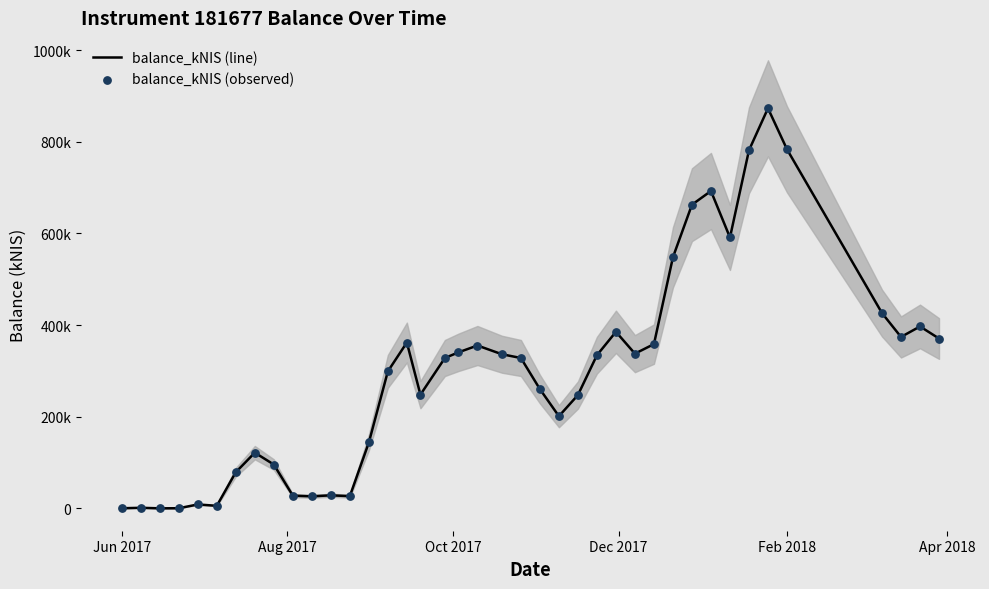

Is the value of balance_kNIS (observed) at 34 greater than the value of balance_kNIS (line) at 13?

Yes